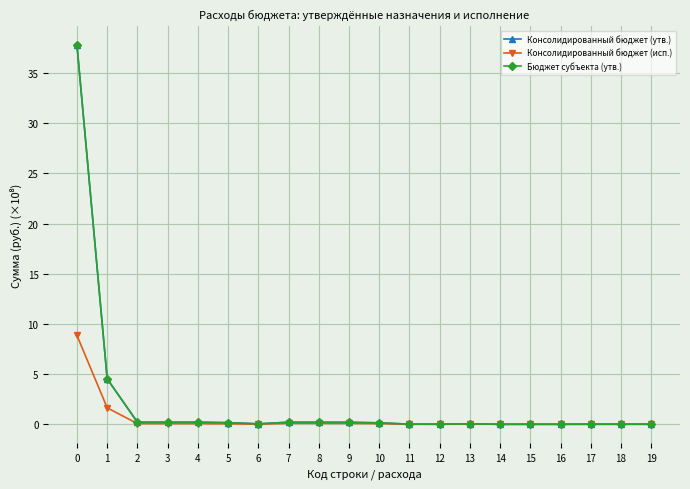

What is the average value of the Консолидированный бюджет (исп.) series?

0.6